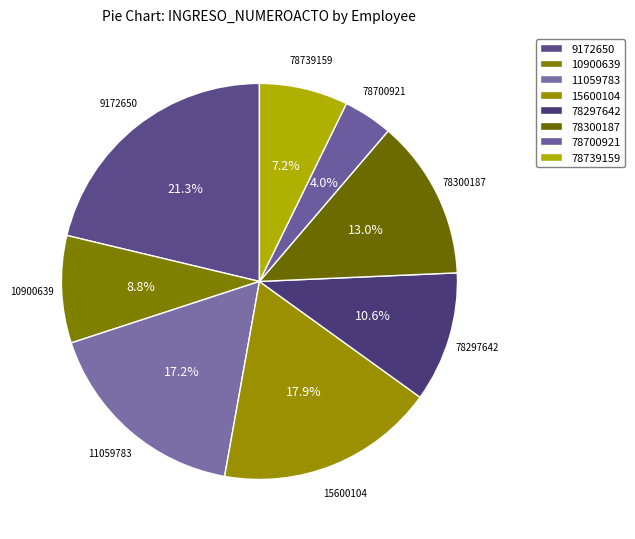

What is the total percentage of 78739159 and 9172650?

28.5%